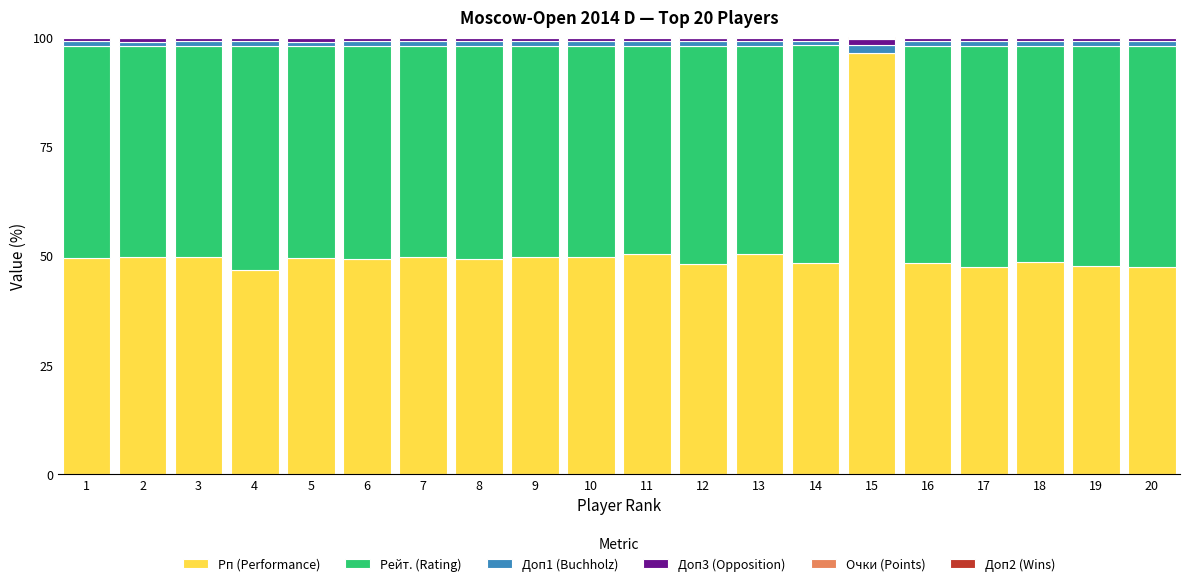

Which category has the highest value in the Рп (Performance) series?

15